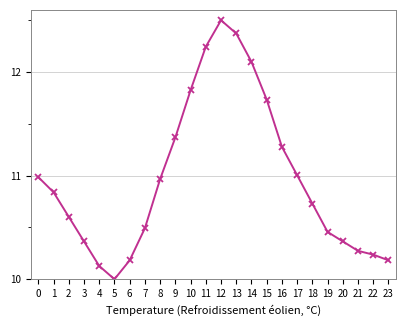

Where is the first local maximum?

12